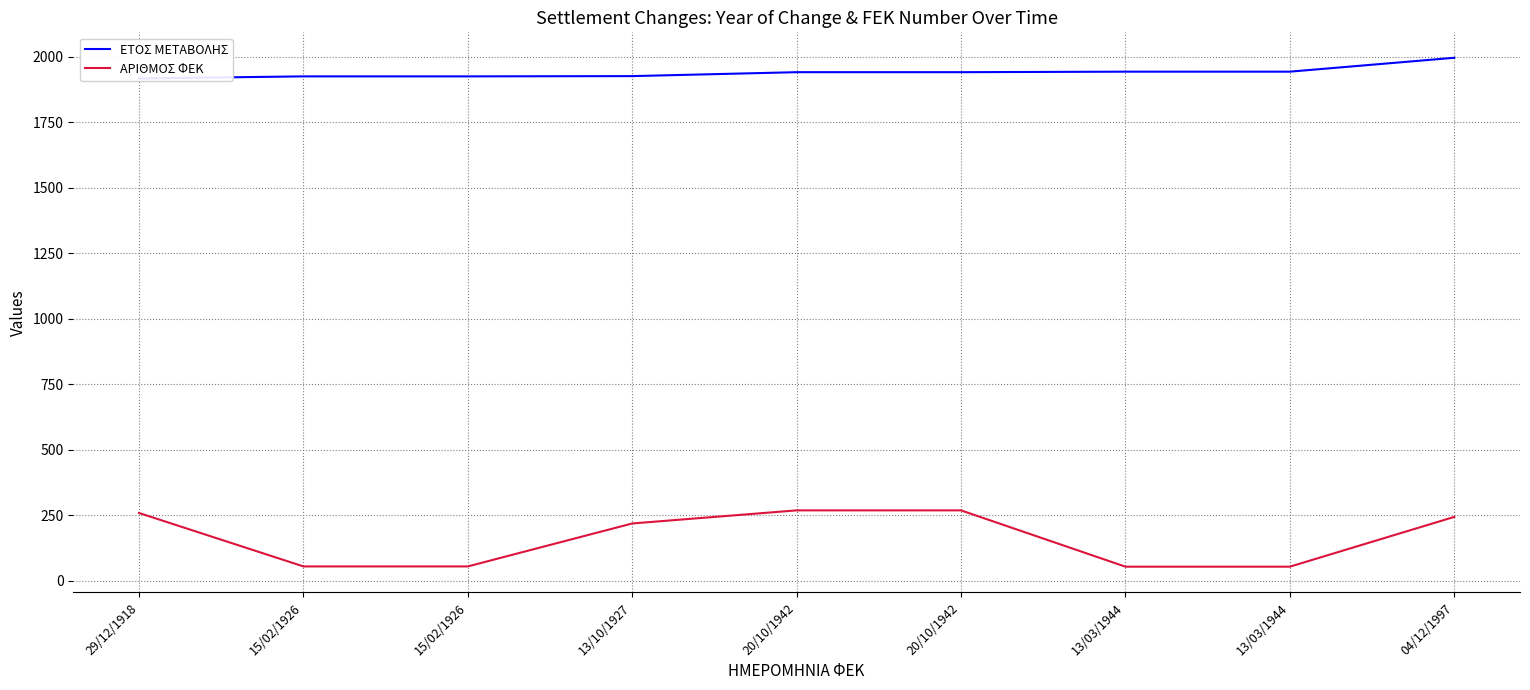

Which has a higher value, 15/02/1926 or 15/02/1926?

15/02/1926